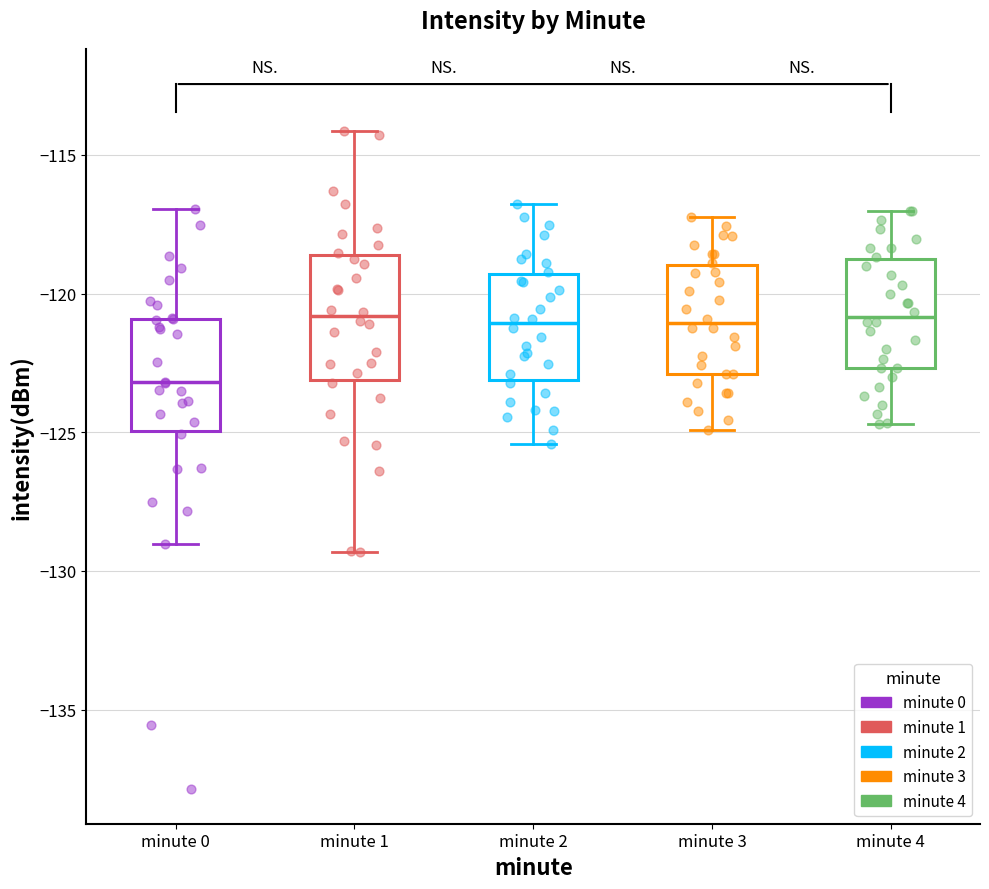

Reading left to right, read every box against the y-axis: the position of its median line, the range the box covers, and the ends of its whiskers. The values are not printed on the chart, so give them approximately, as read against the axis.

minute 0: median -123.0, box -125.0 to -121.0, whiskers -129.0 to -117.0
minute 1: median -121.0, box -123.0 to -118.5, whiskers -129.5 to -114.0
minute 2: median -121.0, box -123.0 to -119.5, whiskers -125.5 to -117.0
minute 3: median -121.0, box -123.0 to -119.0, whiskers -125.0 to -117.0
minute 4: median -121.0, box -122.5 to -119.0, whiskers -124.5 to -117.0